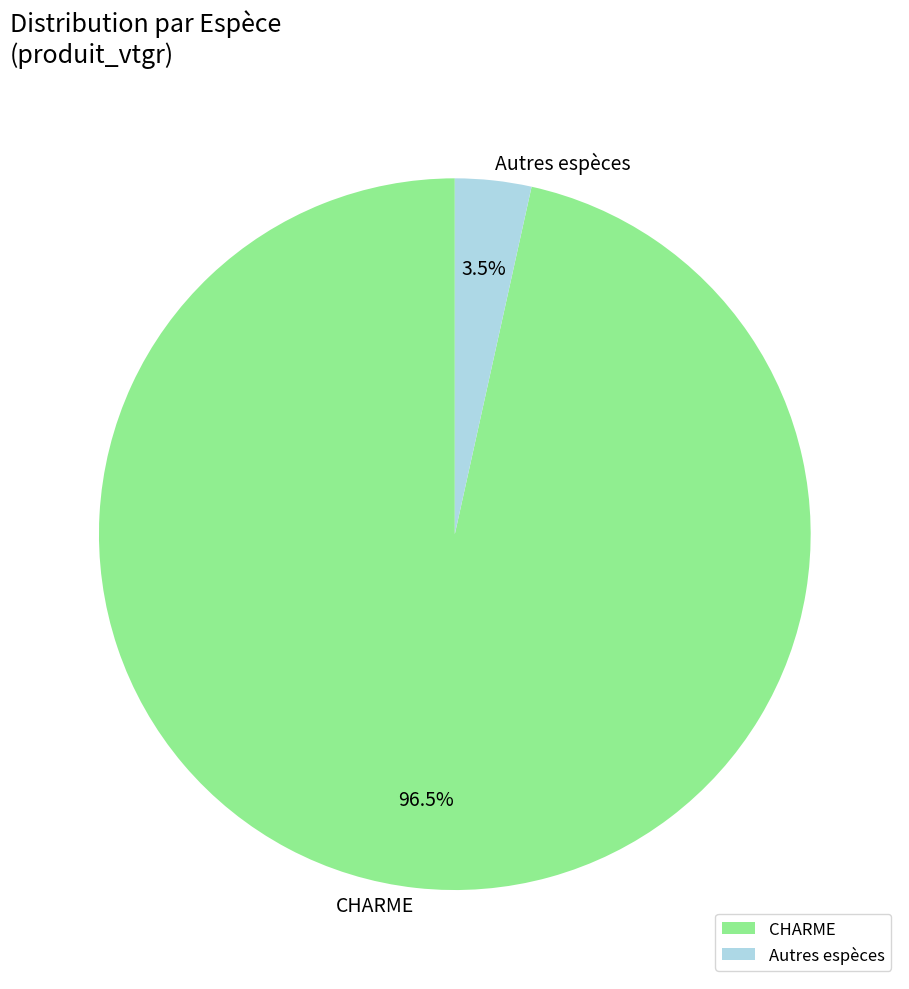

Is there any slice that represents more than half of the pie?

Yes